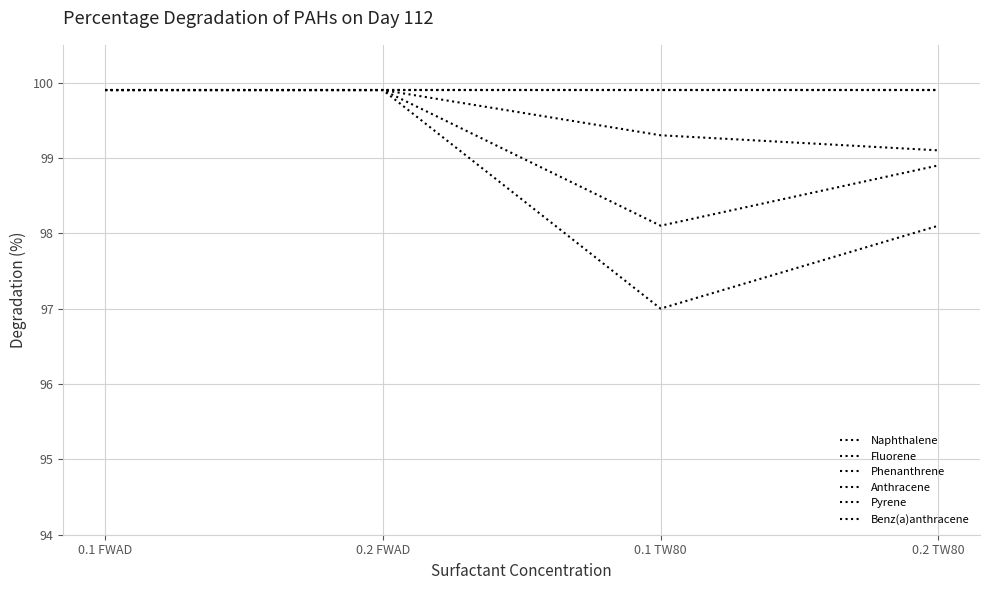

True or false: Naphthalene and Anthracene cross at least once.

False